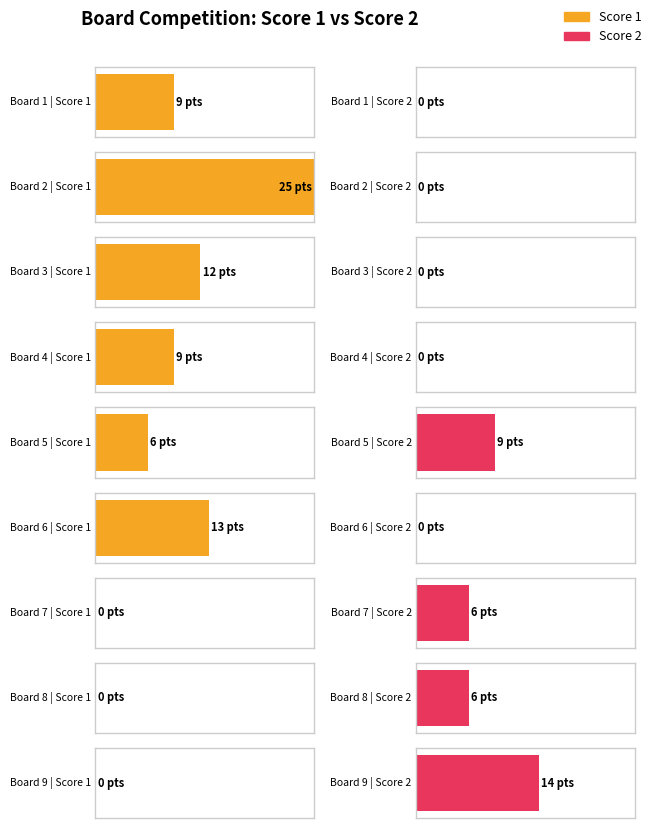

Which category has the highest value across all series?

Board 2